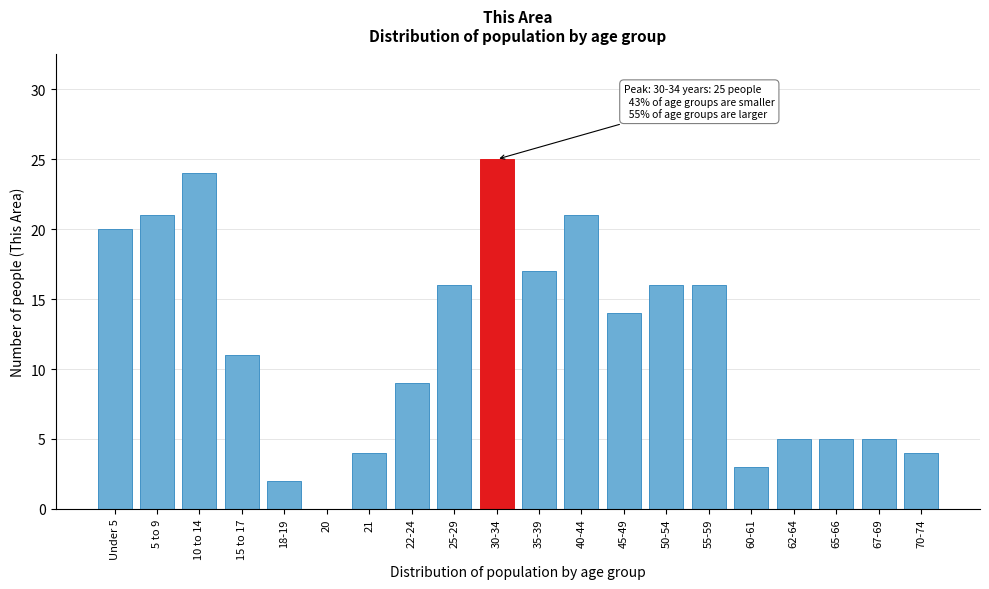

Reading left to right, list all the values displayed in this chart.

Under 5=20	5 to 9=21	10 to 14=24	15 to 17=11	18-19=2	20=0	21=4	22-24=9	25-29=16	30-34=25	35-39=17	40-44=21	45-49=14	50-54=16	55-59=16	60-61=3	62-64=5	65-66=5	67-69=5	70-74=4